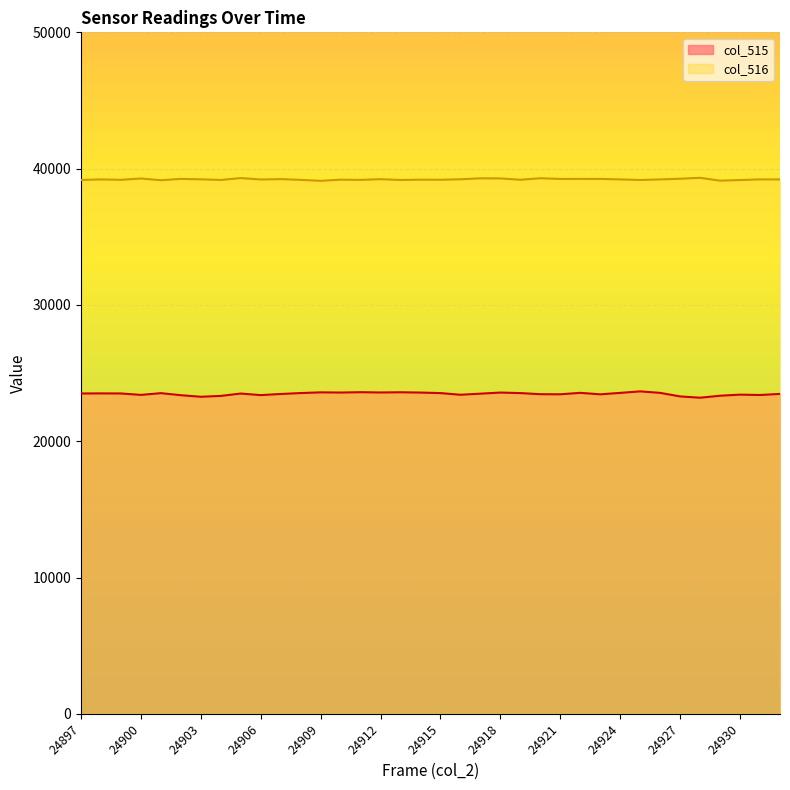

True or false: col_515 has more than 1 points higher than both neighbors.

True